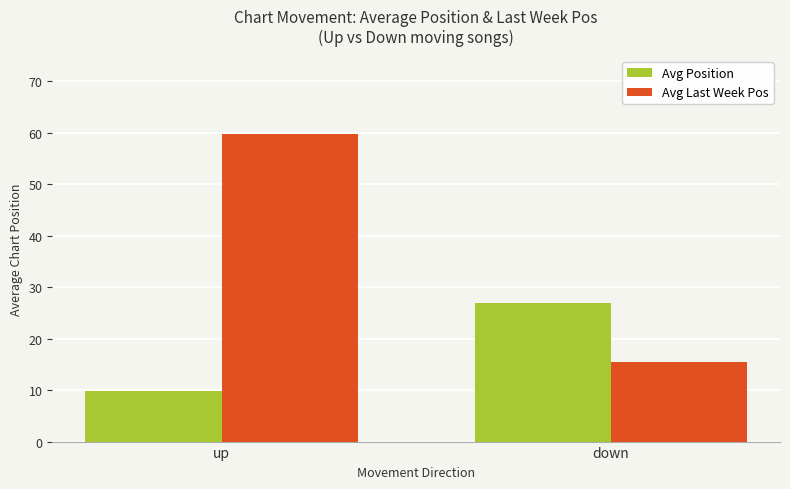

List the series in order of their overall mean, lowest first.

Avg Position, Avg Last Week Pos